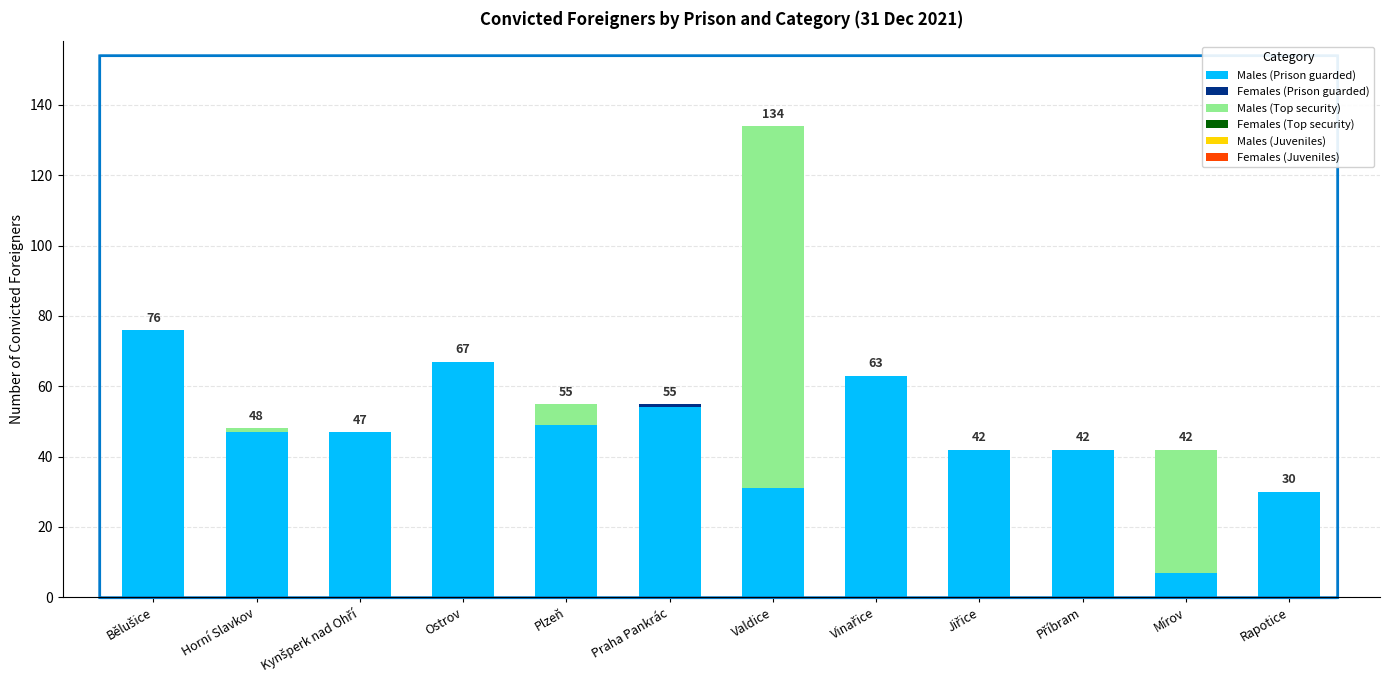

At which category is the sum across all series the highest?

Valdice